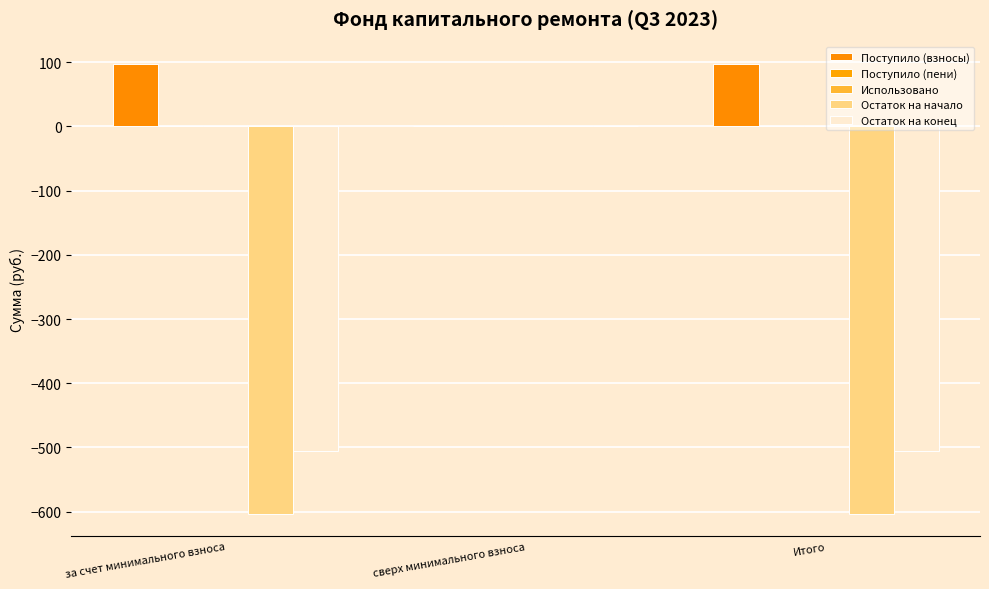

What position from the left is сверх минимального взноса?

2